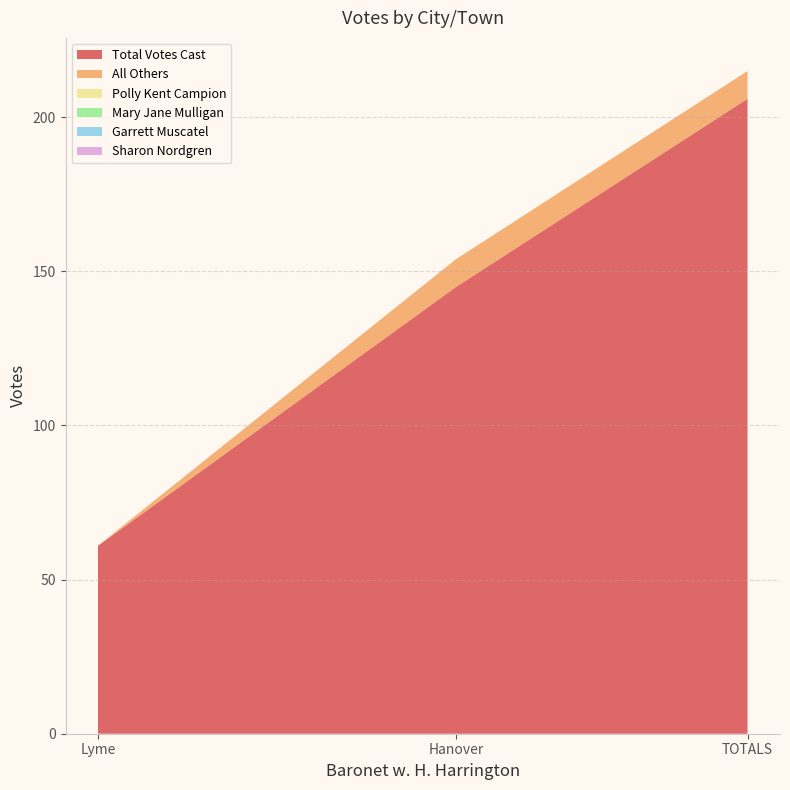

Reading right to left, transcribe all the data shown in this chart.

Total Votes Cast: TOTALS=206	Lyme=61	Hanover=145
All Others: TOTALS=9	Lyme=0	Hanover=9
Polly Kent Campion: TOTALS=0	Lyme=0	Hanover=0
Mary Jane Mulligan: TOTALS=0	Lyme=0	Hanover=0
Garrett Muscatel: TOTALS=0	Lyme=0	Hanover=0
Sharon Nordgren: TOTALS=0	Lyme=0	Hanover=0